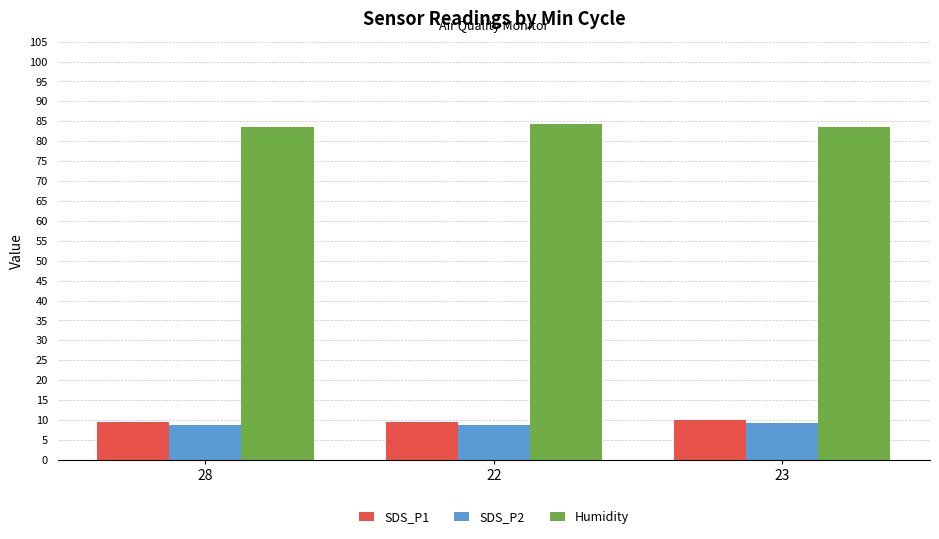

What is the difference between the highest and lowest values at 28?

74.9